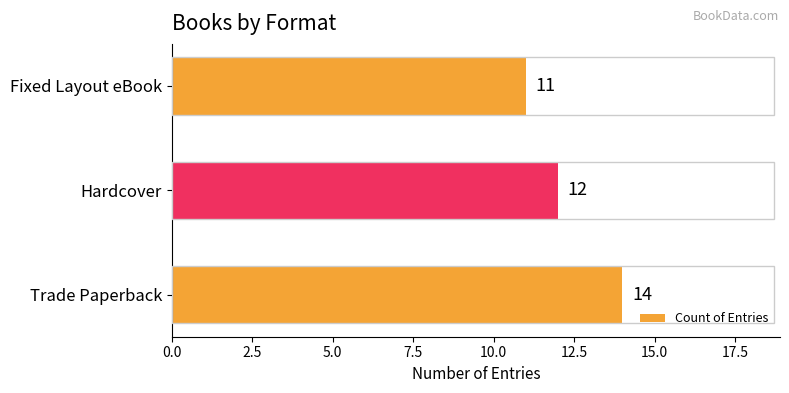

True or false: the data shows 16 at Fixed Layout eBook.

False